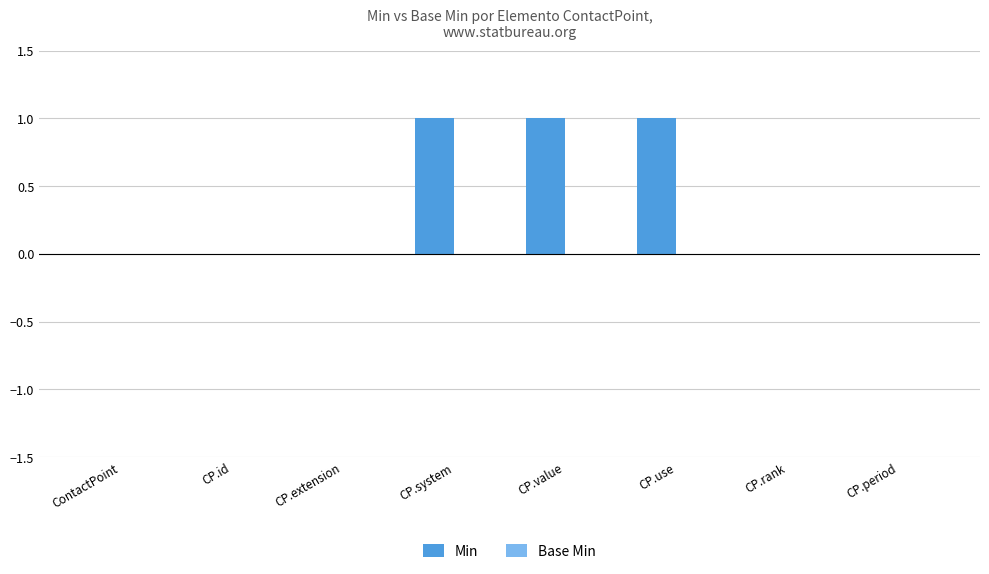

Between CP.system and ContactPoint, which is larger?

CP.system